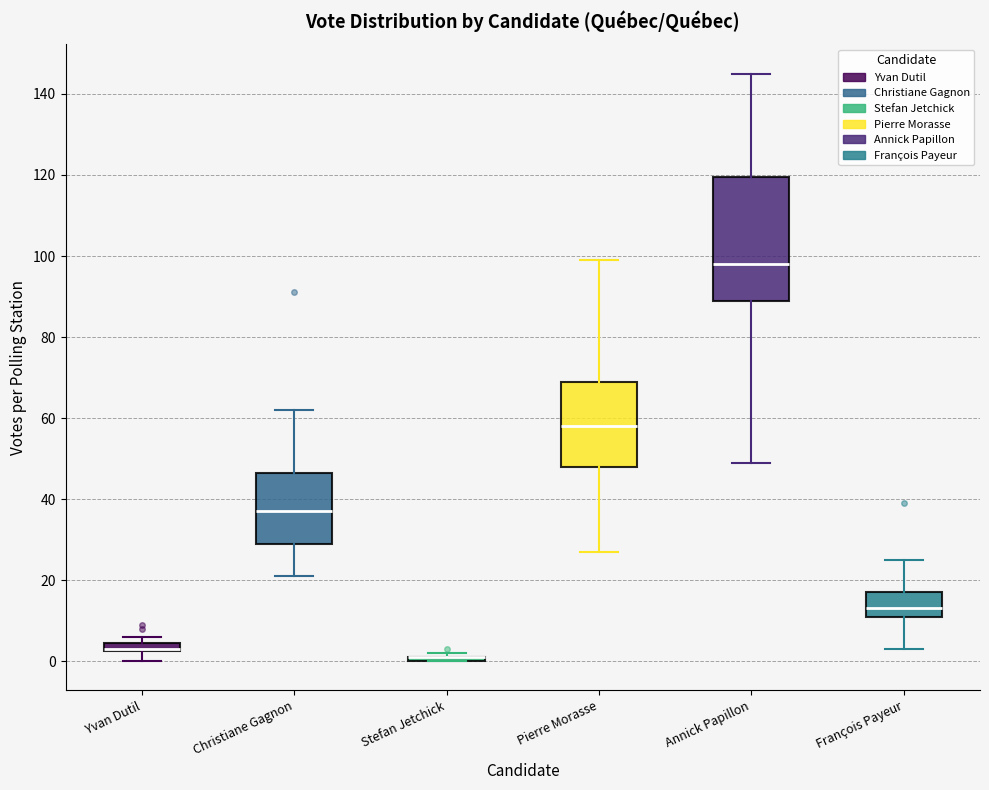

Where is the lower edge of the box for Stefan Jetchick on the y-axis? The values are not printed on the chart, so give them approximately, as read against the axis.

0